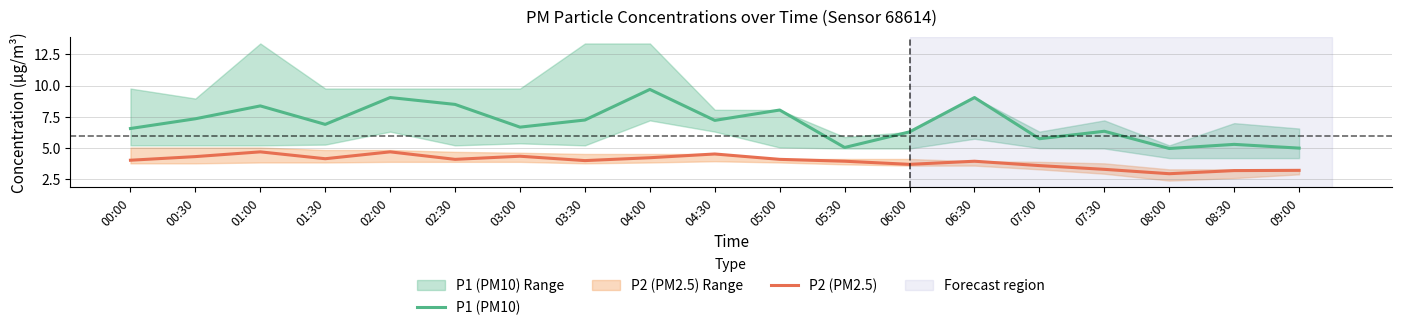

How many data points in P1 (PM10) are less than 6?

5